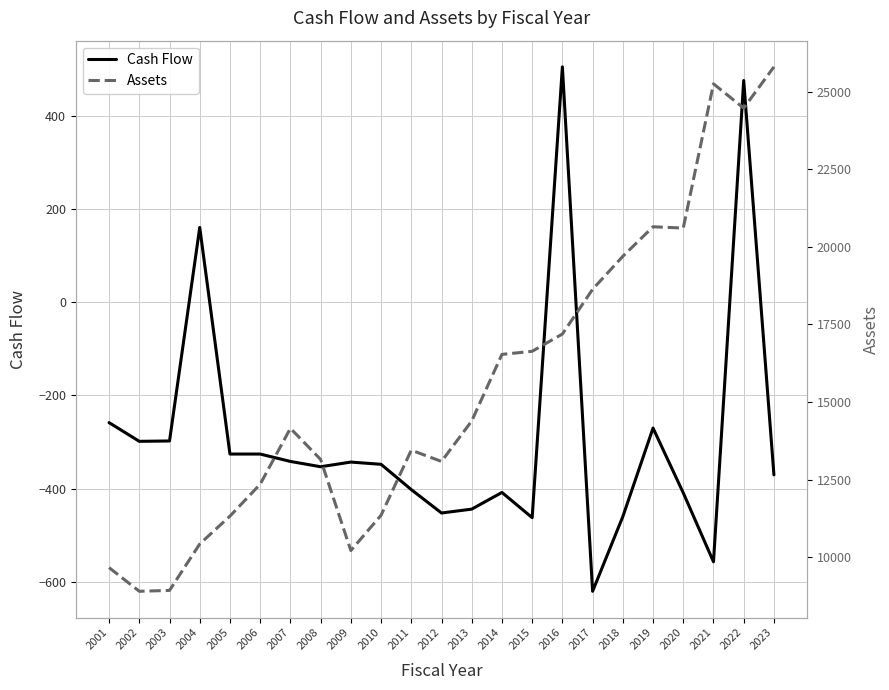

Where does the Assets series first go above 14153?

2007